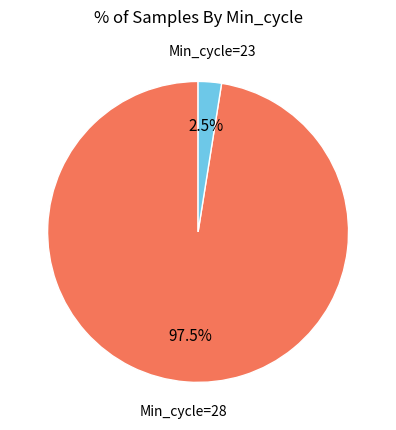

Is there a majority slice in this chart?

Yes